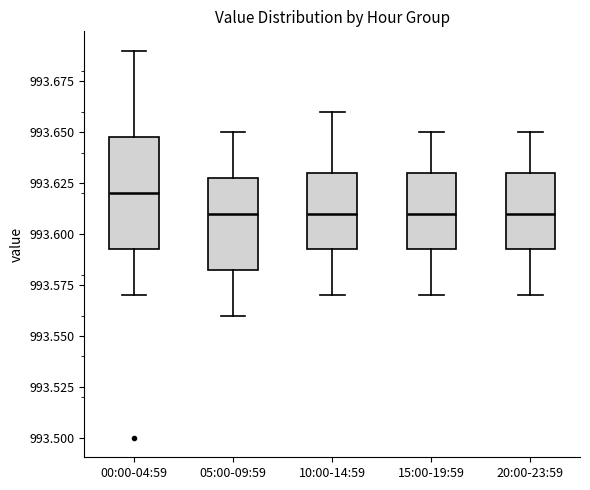

Reading left to right, transcribe this box plot: for each box, give where its median line is, the range the box spans, and where its two whiskers end, as read against the y-axis. The values are not printed on the chart, so give them approximately, as read against the axis.

00:00-04:59: median 993.620, box 993.595 to 993.650, whiskers 993.570 to 993.690
05:00-09:59: median 993.610, box 993.585 to 993.630, whiskers 993.560 to 993.650
10:00-14:59: median 993.610, box 993.595 to 993.630, whiskers 993.570 to 993.660
15:00-19:59: median 993.610, box 993.595 to 993.630, whiskers 993.570 to 993.650
20:00-23:59: median 993.610, box 993.595 to 993.630, whiskers 993.570 to 993.650